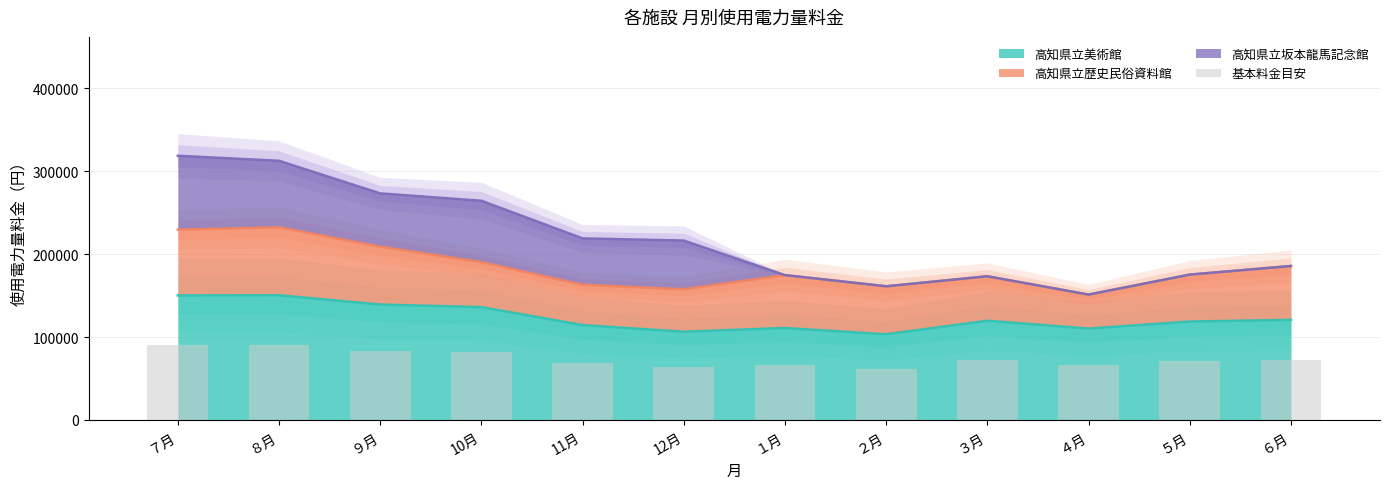

Which has a higher value, ６月 or 12月?

６月